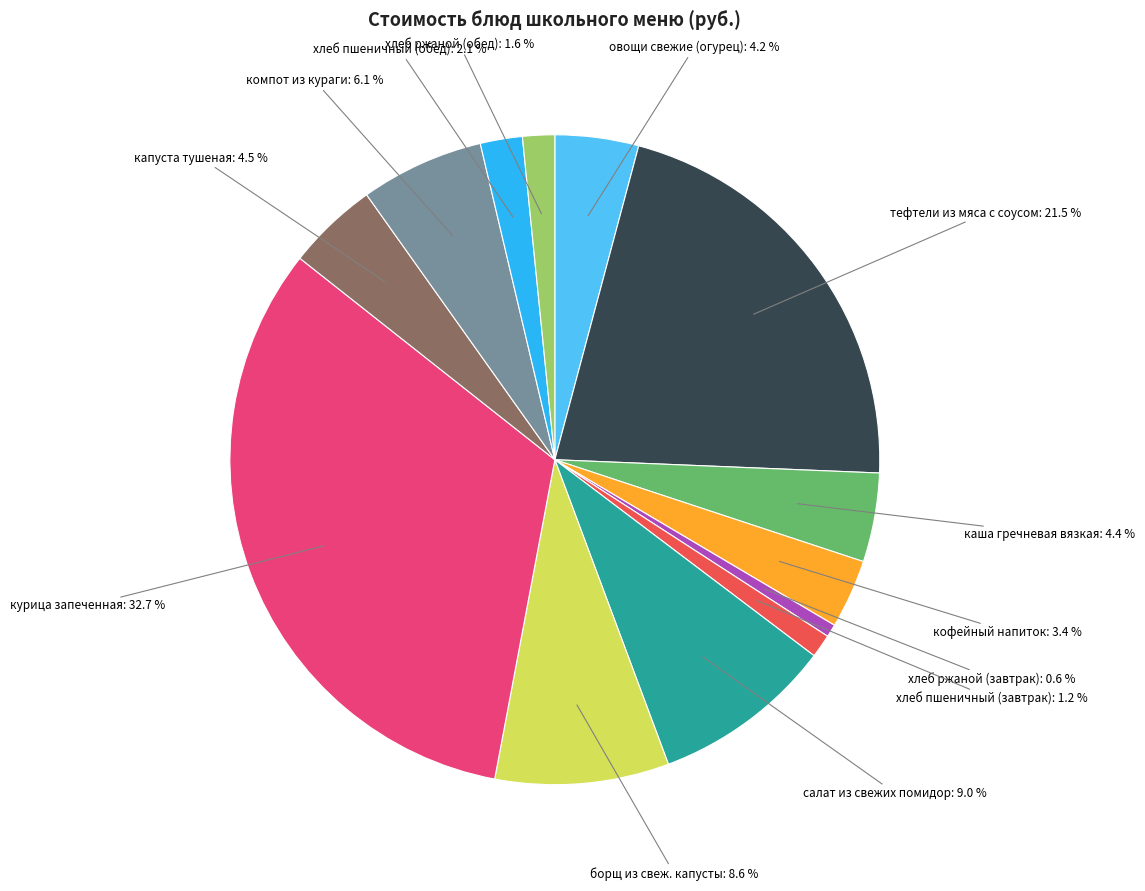

Is there any slice that represents more than half of the pie?

No